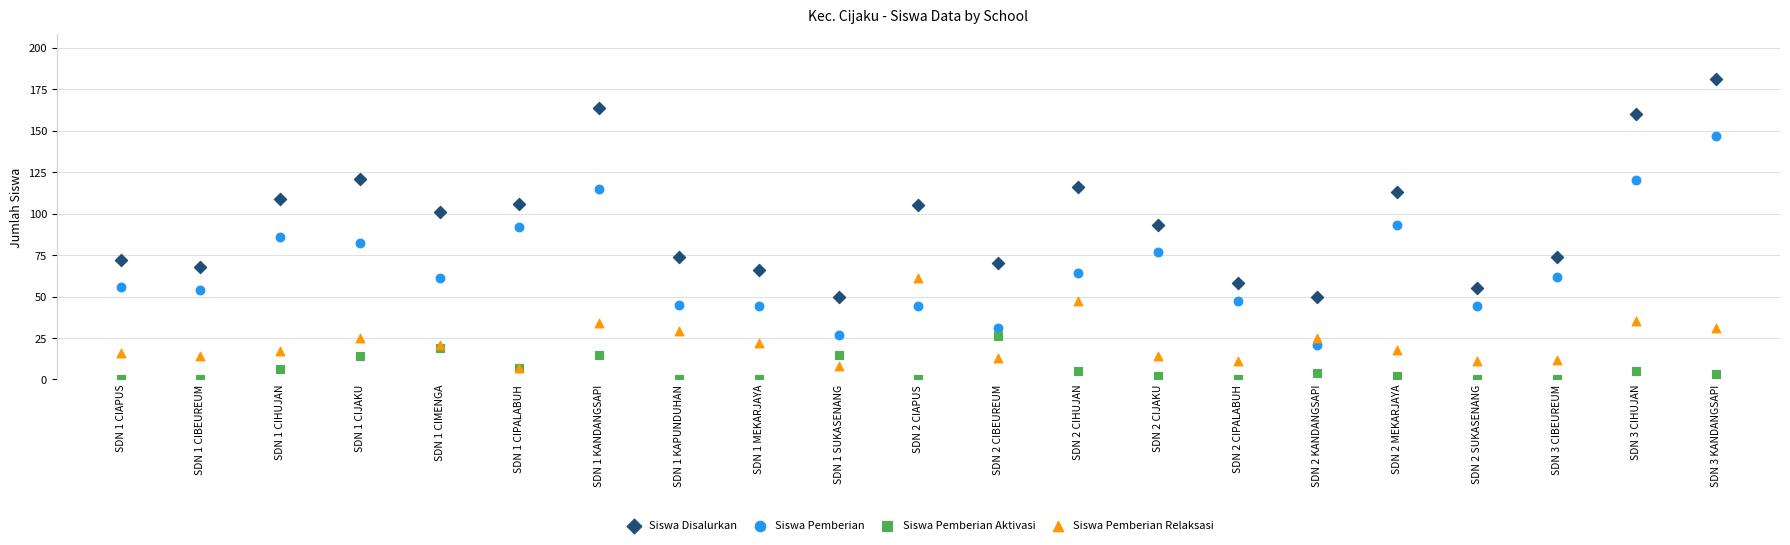

Which series contains the highest Y value?

Siswa Disalurkan